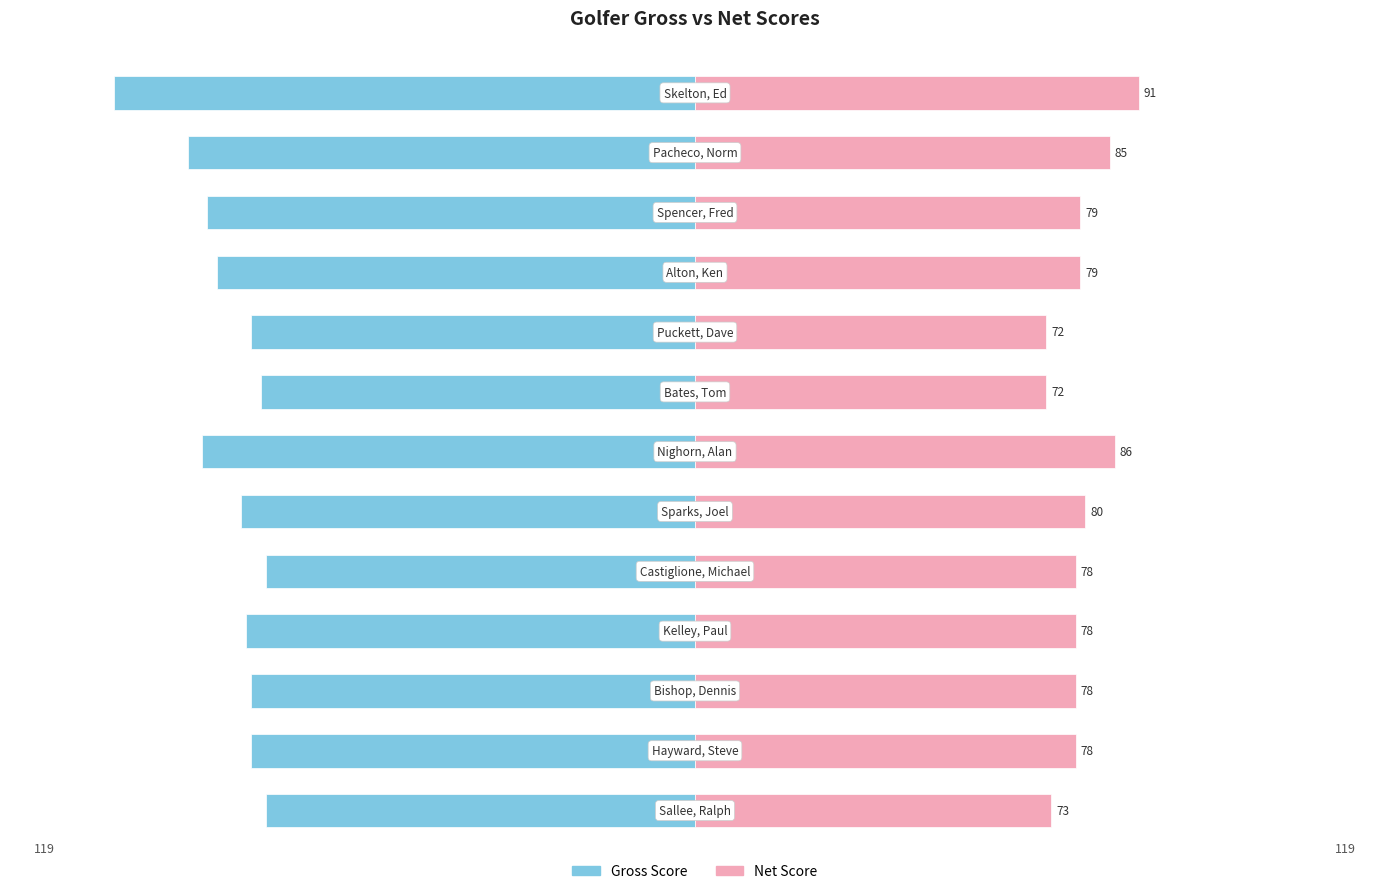

Which series has the largest range (max minus min)?

Gross Score